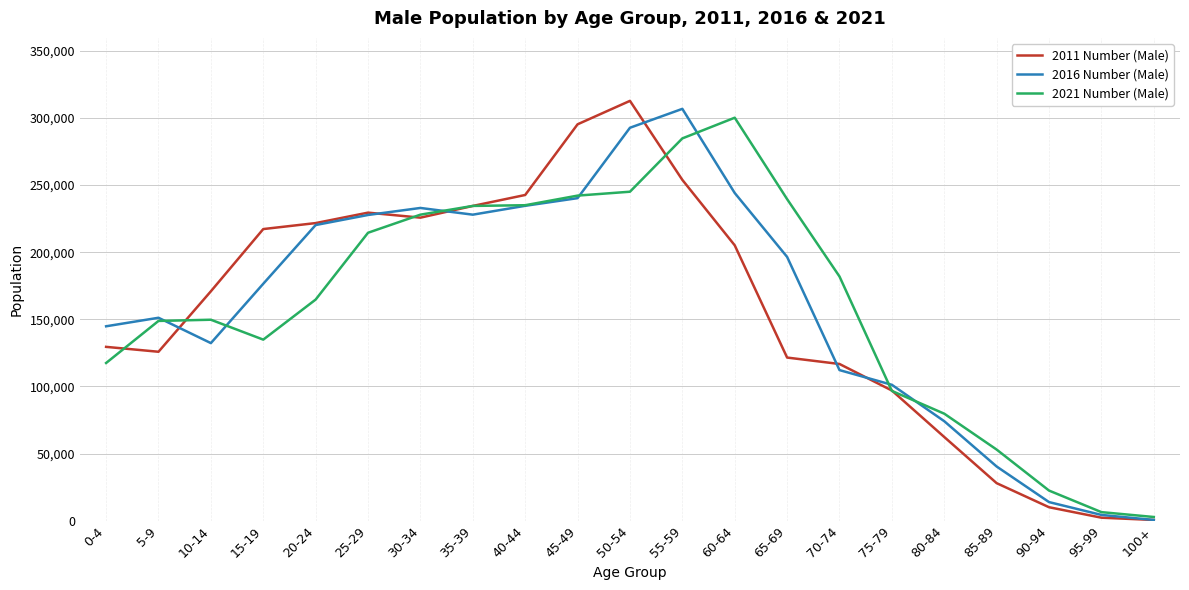

Rank the series at 50-54 from highest to lowest value.

2011 Number (Male), 2016 Number (Male), 2021 Number (Male)